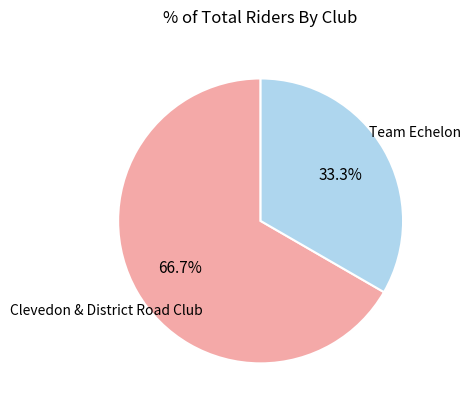

Is there any slice that represents more than half of the pie?

Yes